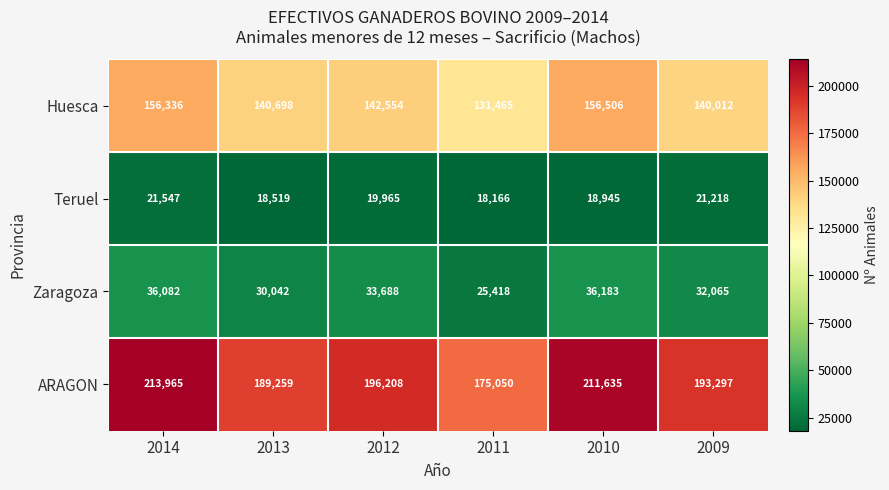

What is the total value across all series at 2013?

378518